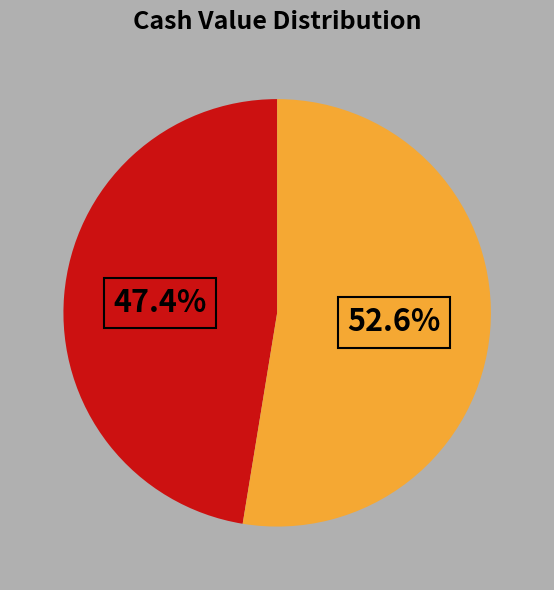

Is there any slice that represents more than half of the pie?

Yes